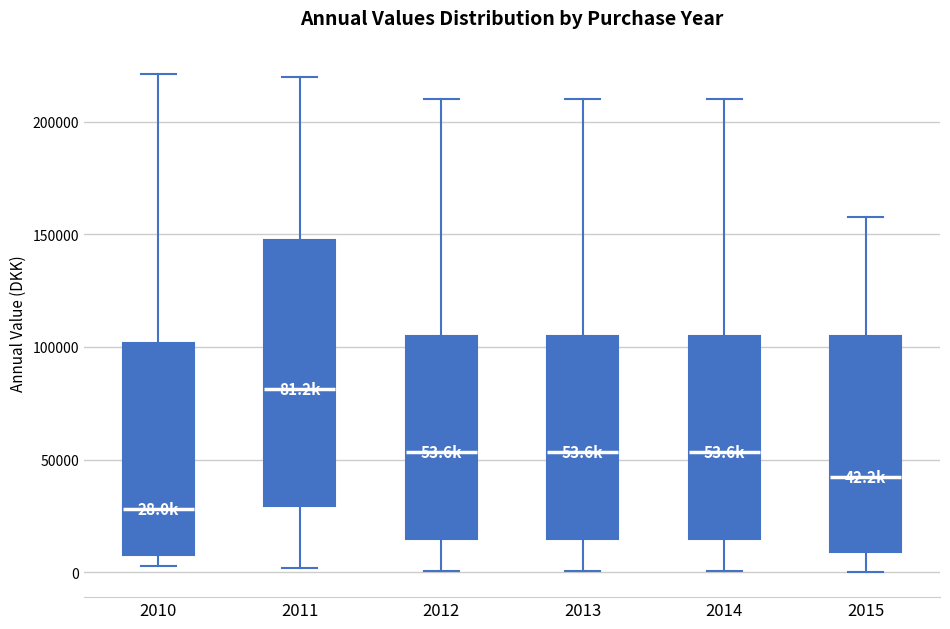

Which box has the lowest median line?

2010